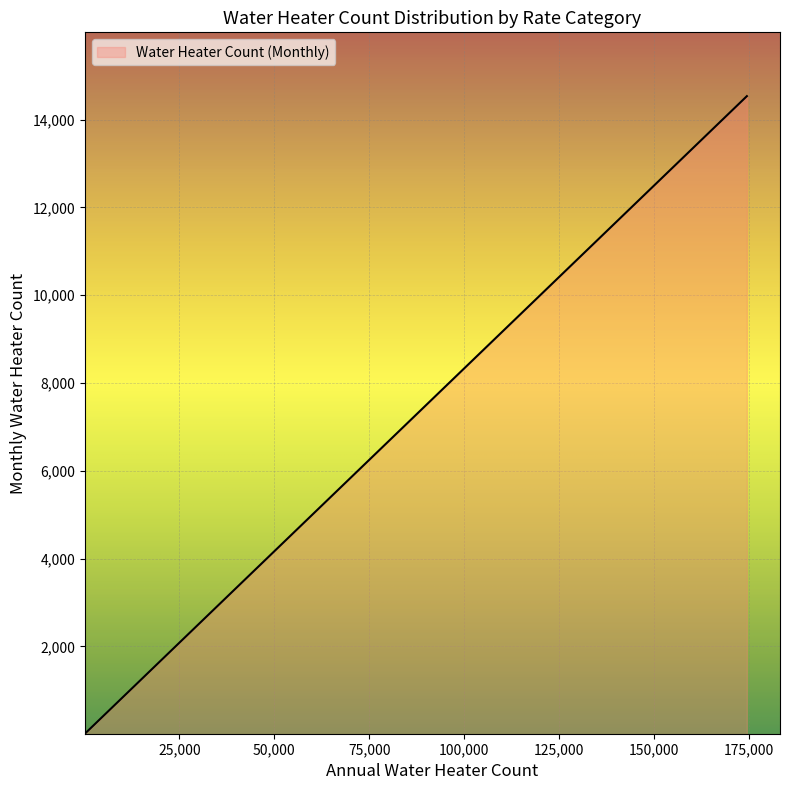

At which label does the data first exceed 503?

11249